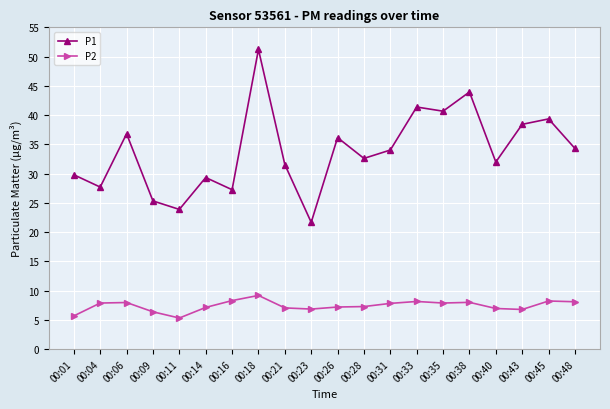

How many interior local valleys does the P1 series have?

7